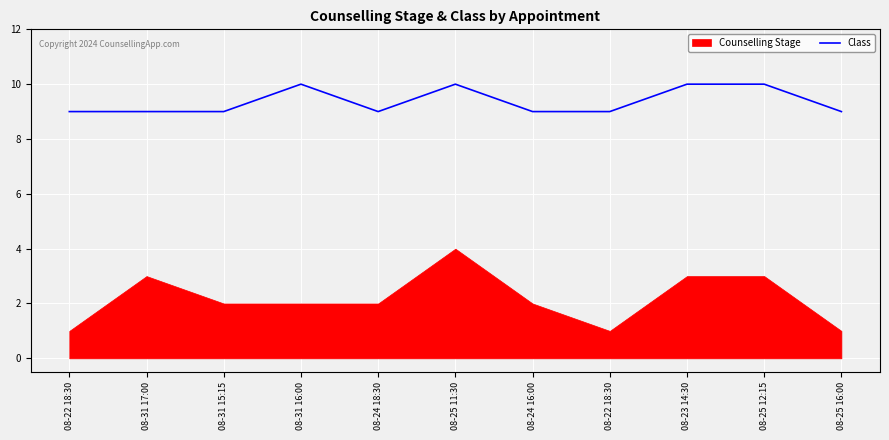

Does the chart display data point markers on the line(s)?

No